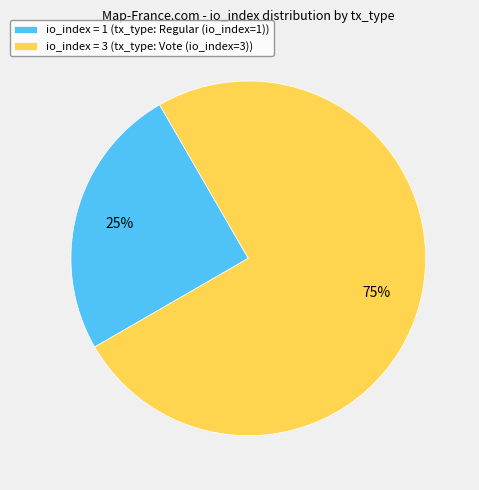

To the nearest percent, what percentage of the pie is io_index = 3 (tx_type: Vote (io_index=3))?

75%